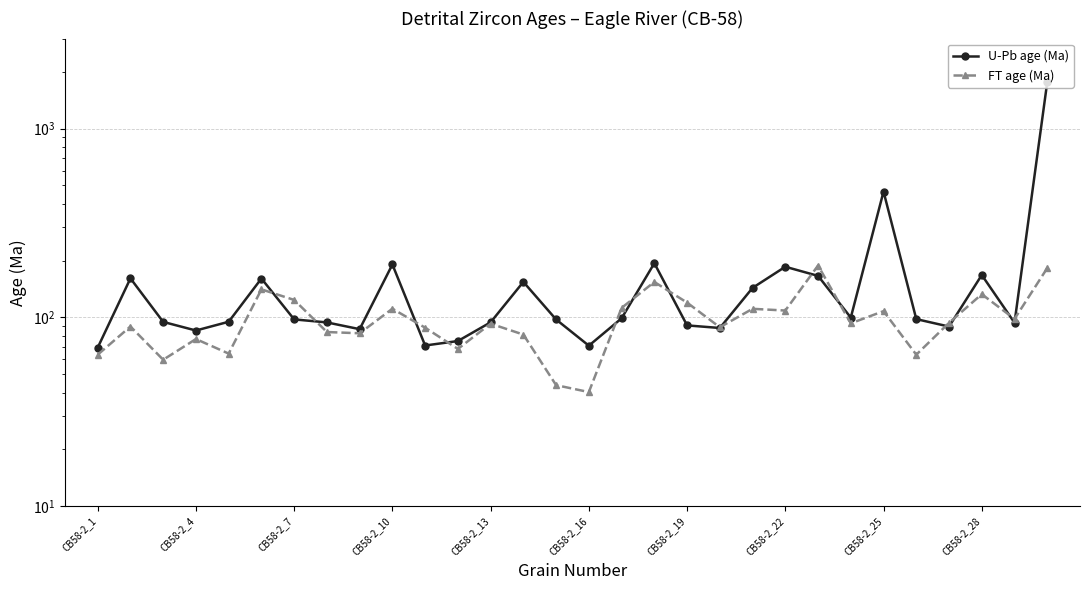

Is it true that FT age (Ma) equals 33.5 at 11?

False